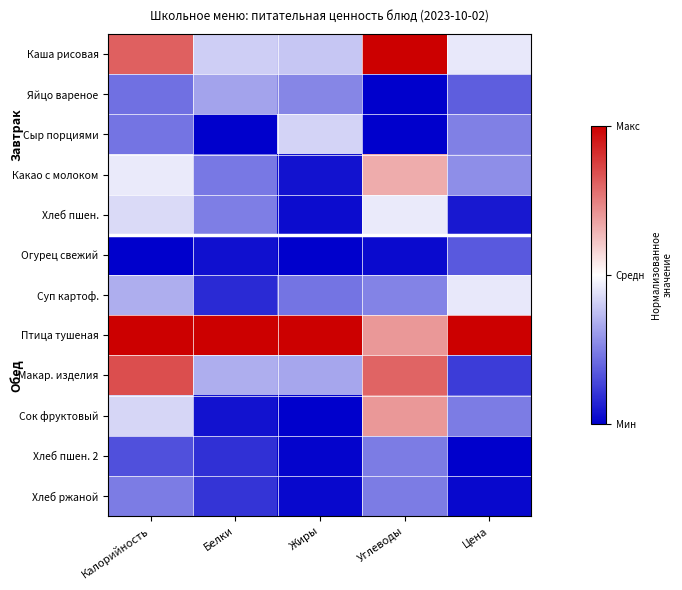

What is the total value across all series at Углеводы?

5.1